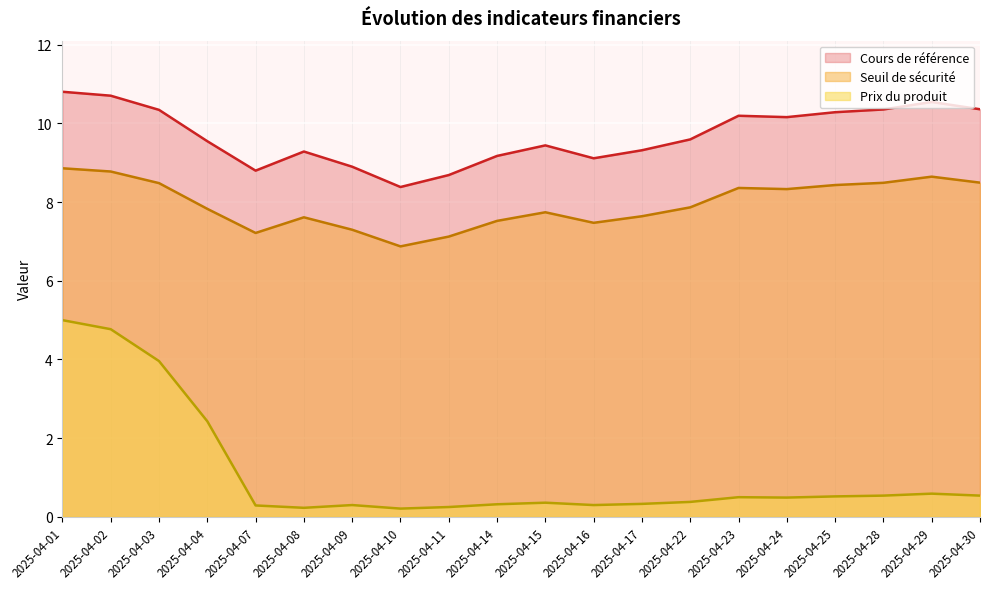

In Prix du produit, how many points are higher than both neighbors (excluding endpoints)?

4